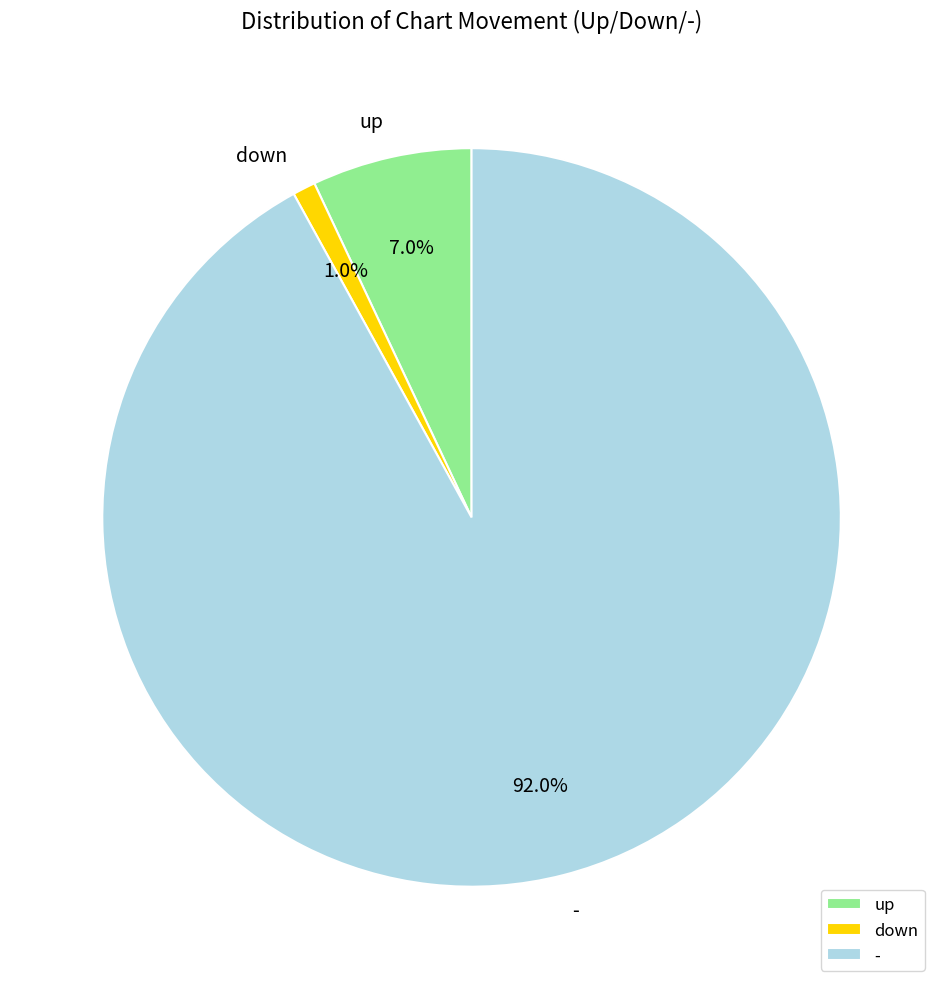

Which category has the biggest portion of the pie?

-